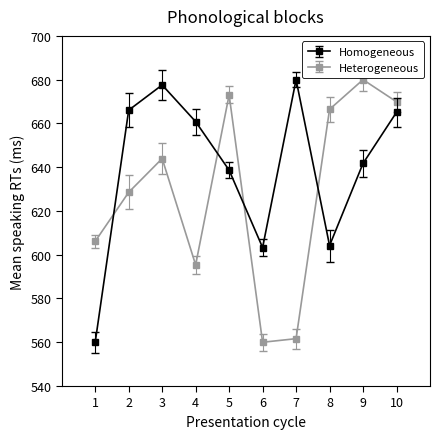

What are all the series names shown in the legend?

Homogeneous, Heterogeneous